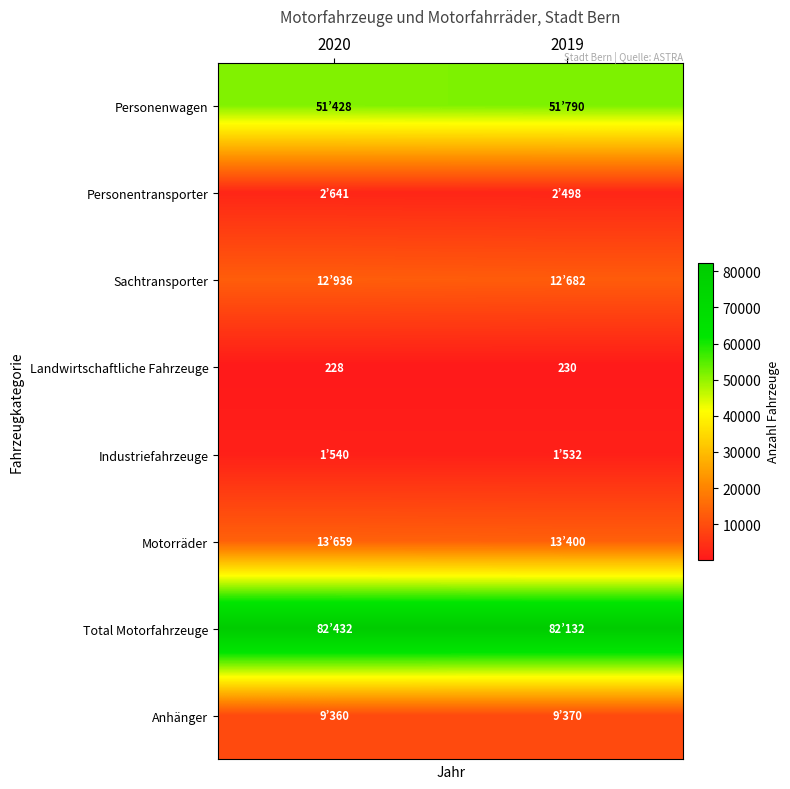

What is the sum of the Landwirtschaftliche Fahrzeuge values at 2020 and 2019?

458